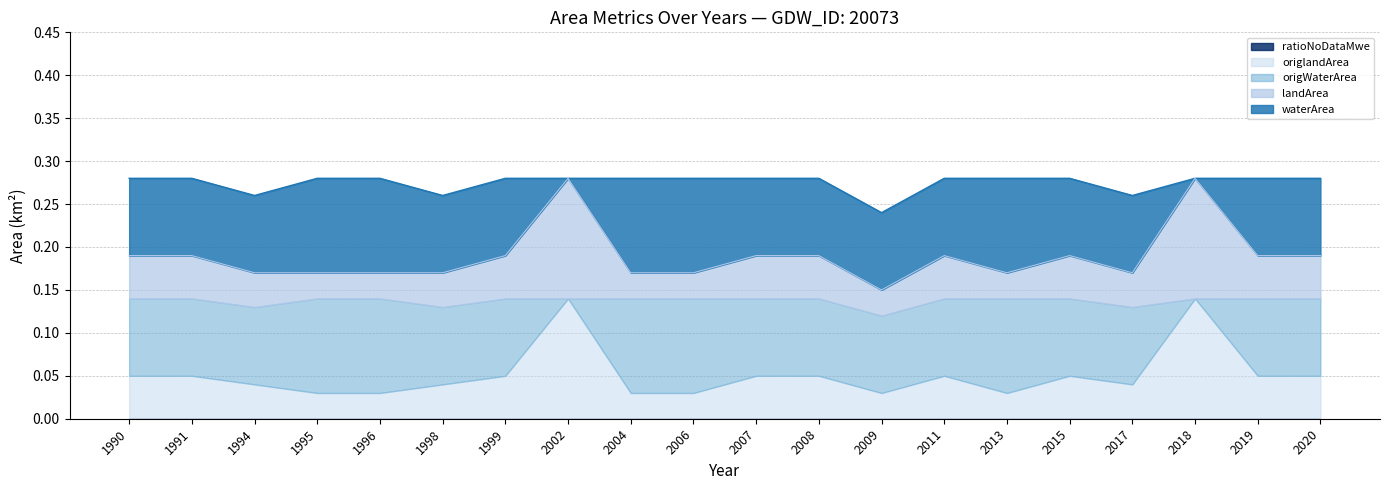

The origlandArea series shows 0.1 at 1998. True or false?

False